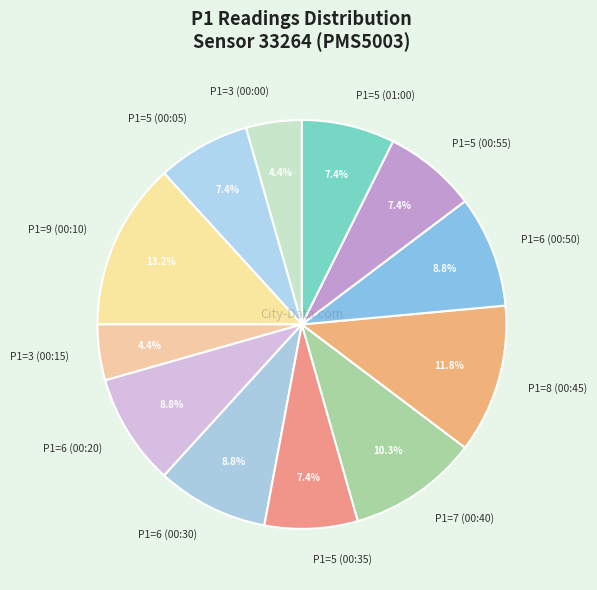

Do P1=8 (00:45) and P1=5 (00:55) together represent more than half of the pie?

No